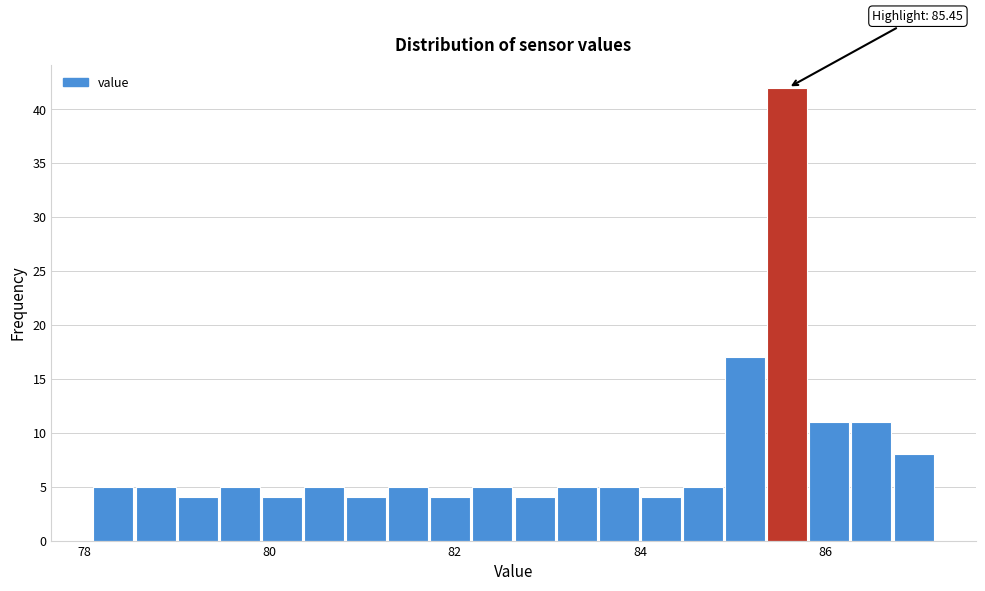

Around what value on the x-axis is the tallest bar? Give the approximate position of its centre, as read against the axis.

85.6